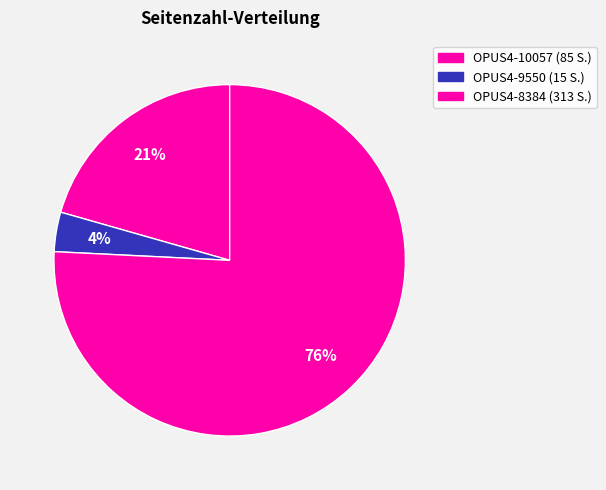

Between OPUS4-10057 and OPUS4-9550, which is larger?

OPUS4-10057